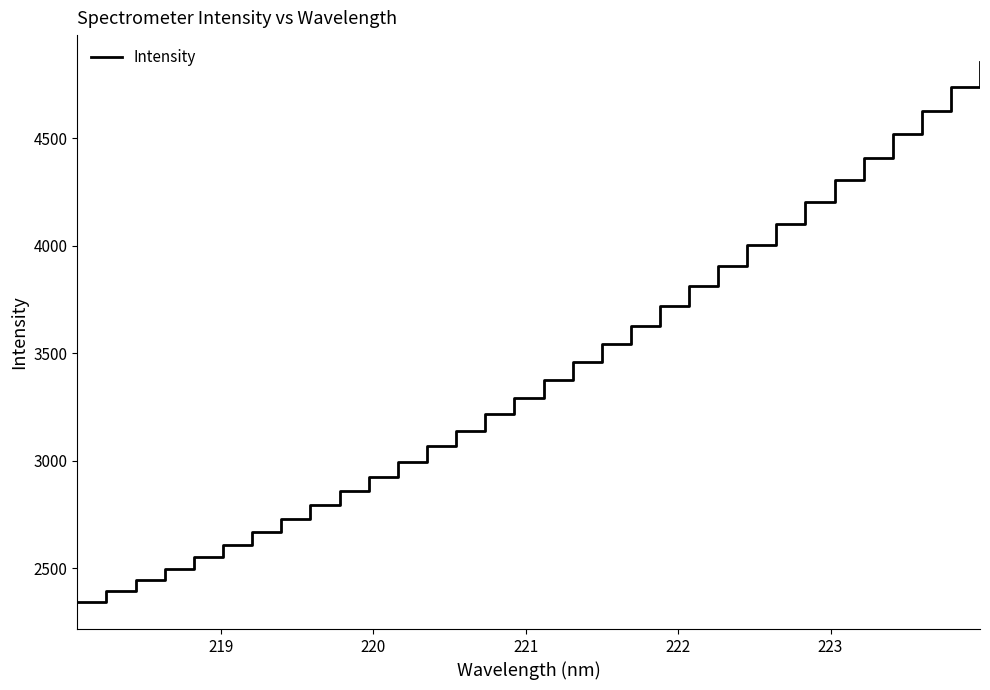

What is the difference between the maximum and minimum values?

2511.4